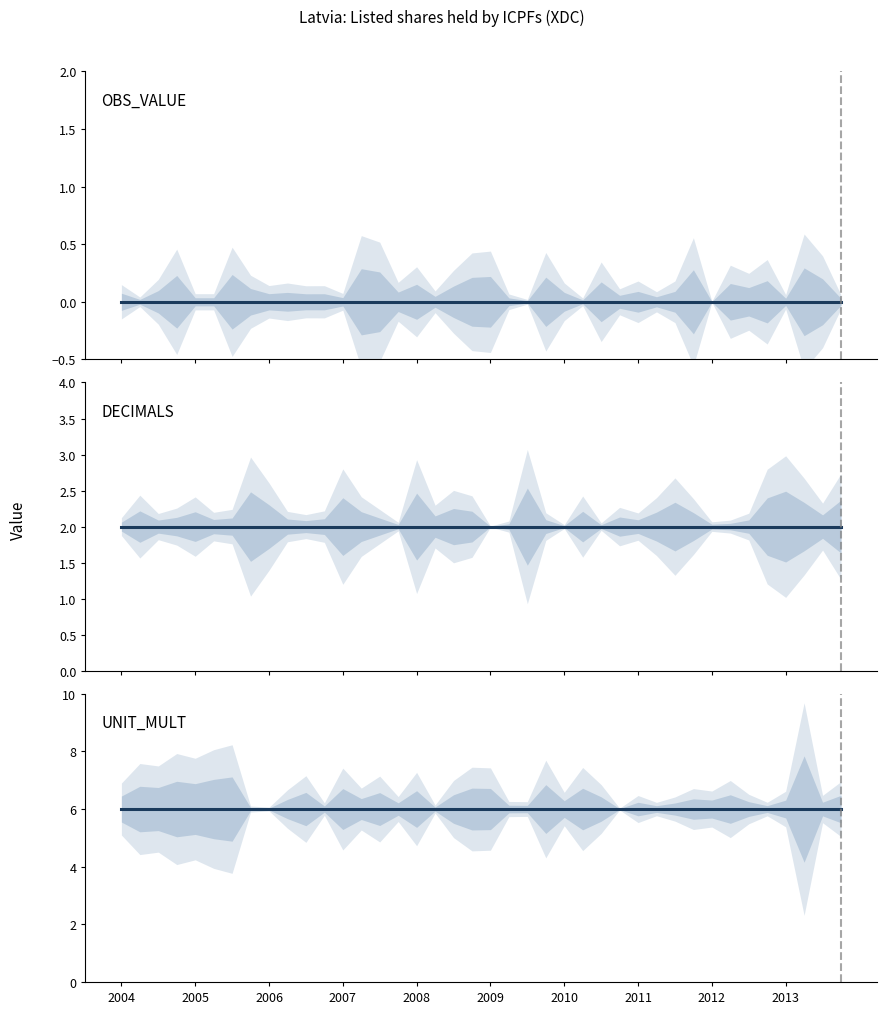

What is the difference between the highest and lowest values at 2010?

6